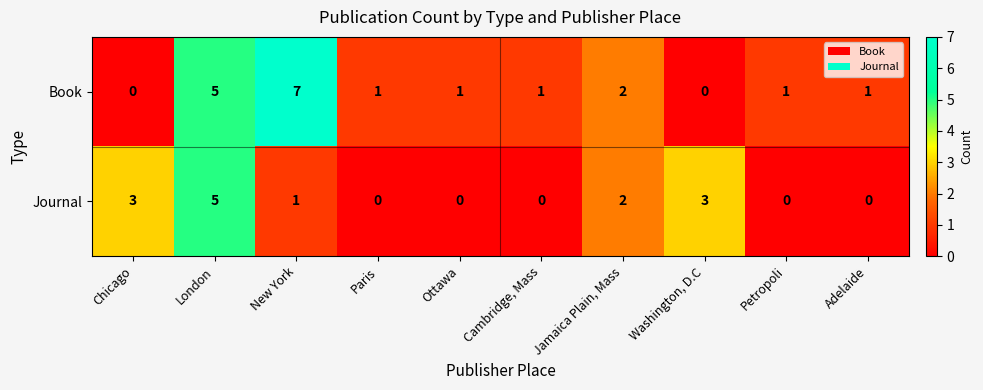

List the series in order of their peak value, lowest first.

Journal, Book